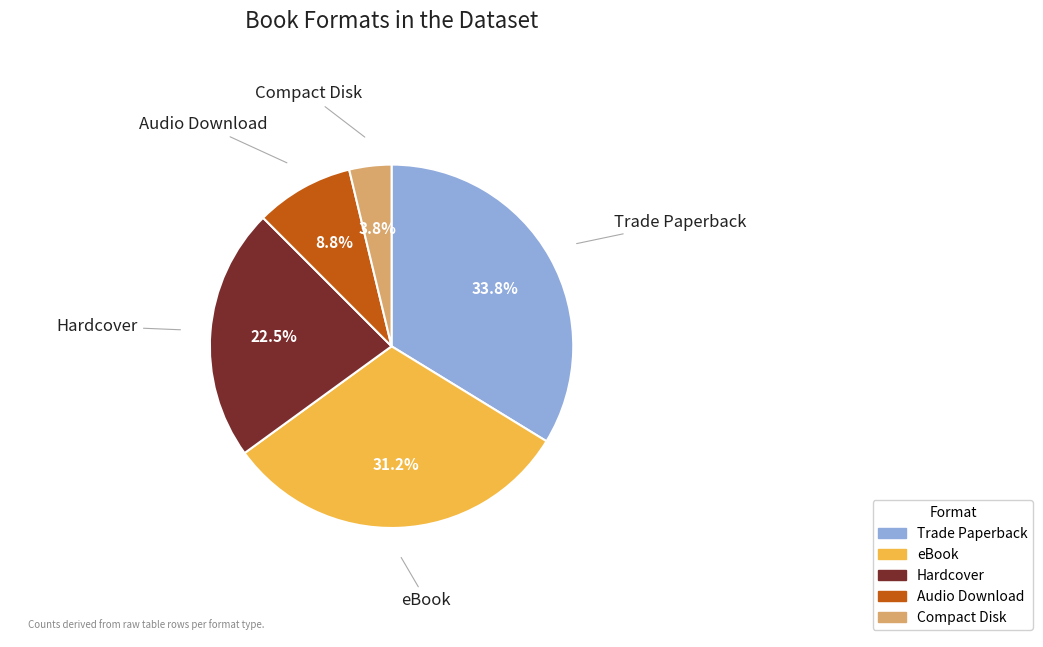

How many slices are in this pie chart?

5